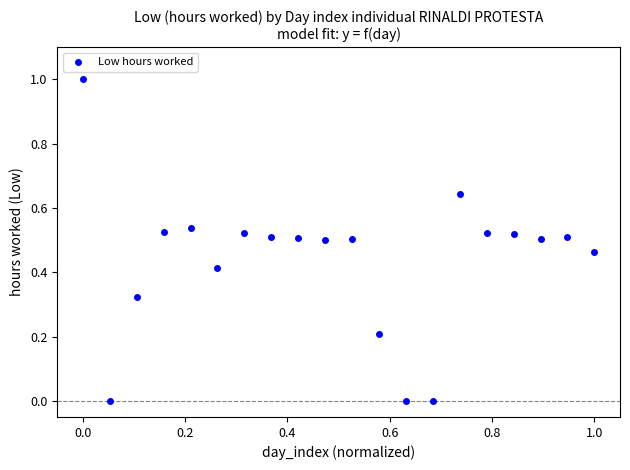

What is the range of Y values (max minus min)?

1.0